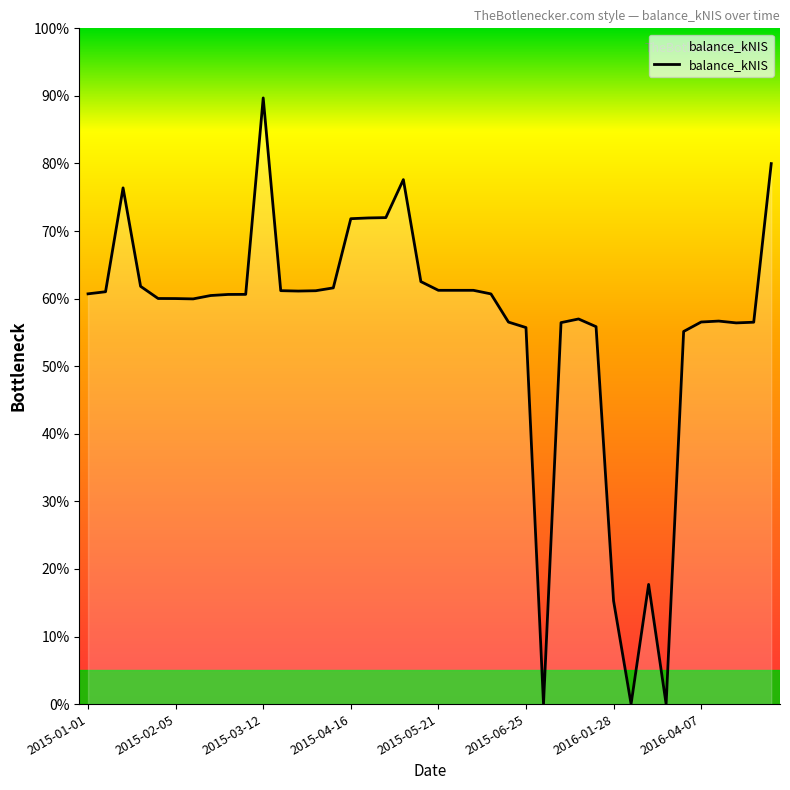

What is the difference between the maximum and minimum values?

89.7